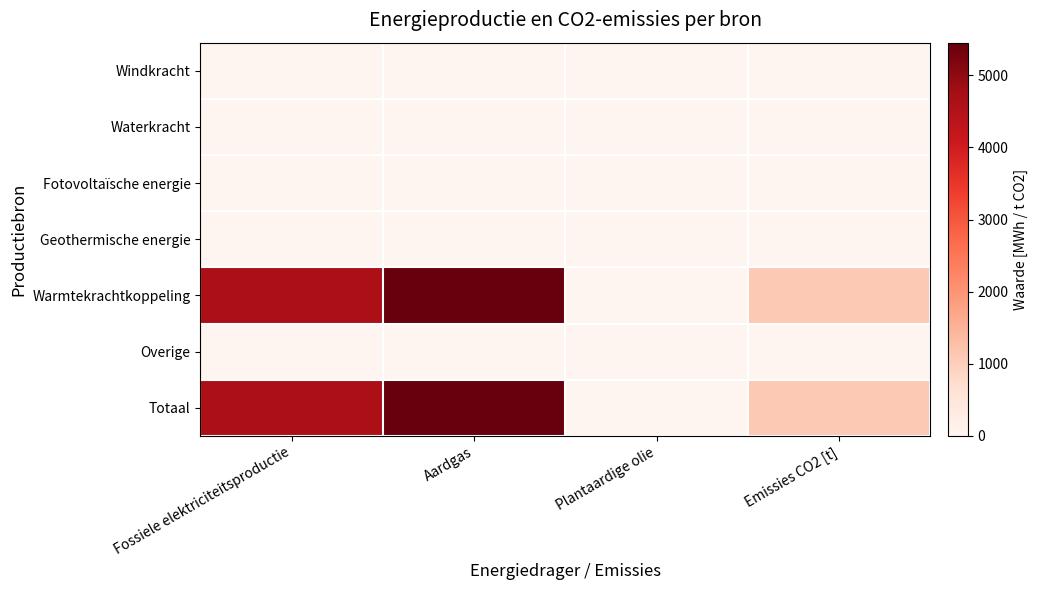

Reading left to right, list all the values displayed in this chart.

Windkracht: Fossiele elektriciteitsproductie=0.0	Aardgas=0.0	Plantaardige olie=0.0	Emissies CO2 [t]=0.0
Waterkracht: Fossiele elektriciteitsproductie=0.0	Aardgas=0.0	Plantaardige olie=0.0	Emissies CO2 [t]=0.0
Fotovoltaïsche energie: Fossiele elektriciteitsproductie=0.0	Aardgas=0.0	Plantaardige olie=0.0	Emissies CO2 [t]=0.0
Geothermische energie: Fossiele elektriciteitsproductie=0.0	Aardgas=0.0	Plantaardige olie=0.0	Emissies CO2 [t]=0.0
Warmtekrachtkoppeling: Fossiele elektriciteitsproductie=4635.0	Aardgas=5452.9	Plantaardige olie=0.0	Emissies CO2 [t]=1101.5
Overige: Fossiele elektriciteitsproductie=0.0	Aardgas=0.0	Plantaardige olie=0.0	Emissies CO2 [t]=0.0
Totaal: Fossiele elektriciteitsproductie=4635.0	Aardgas=5452.9	Plantaardige olie=0.0	Emissies CO2 [t]=1101.5